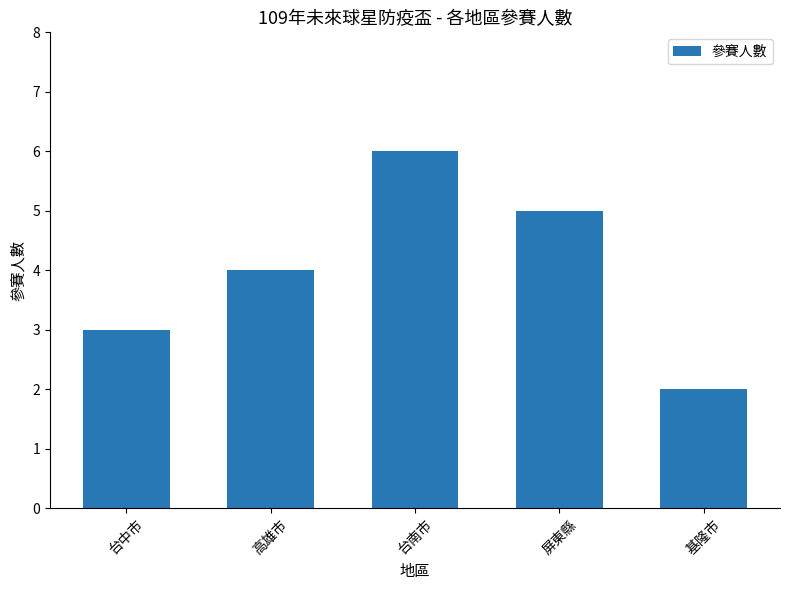

Does the chart contain stacked bars?

No